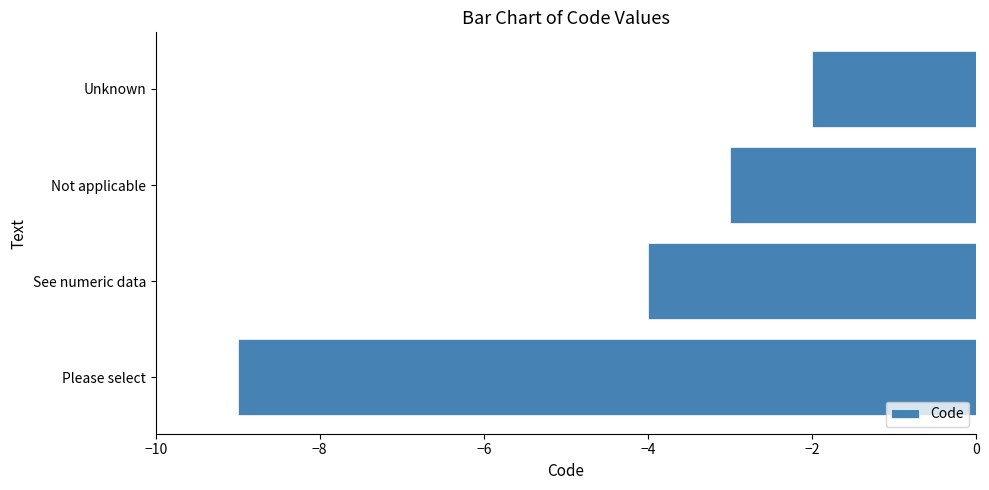

What is the minimum value shown in the chart?

-9